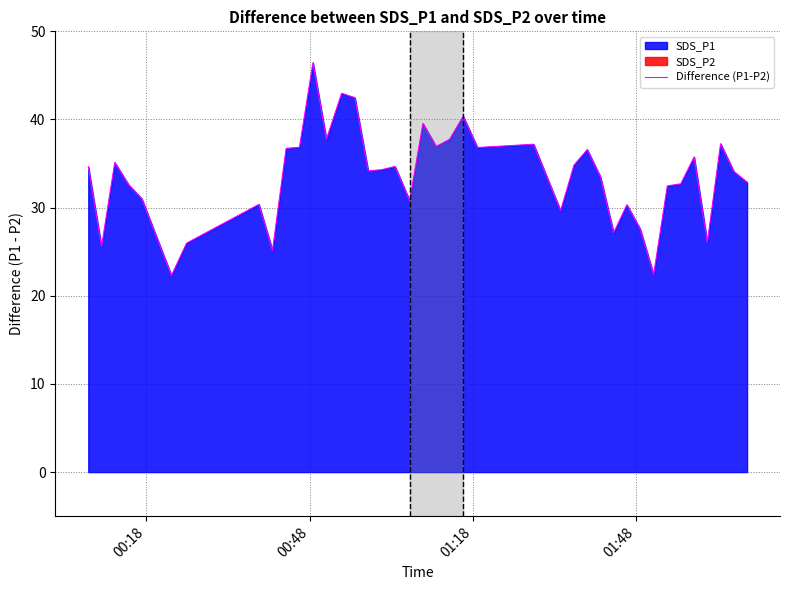

Is it true that the value at 4 is 53.9?

False